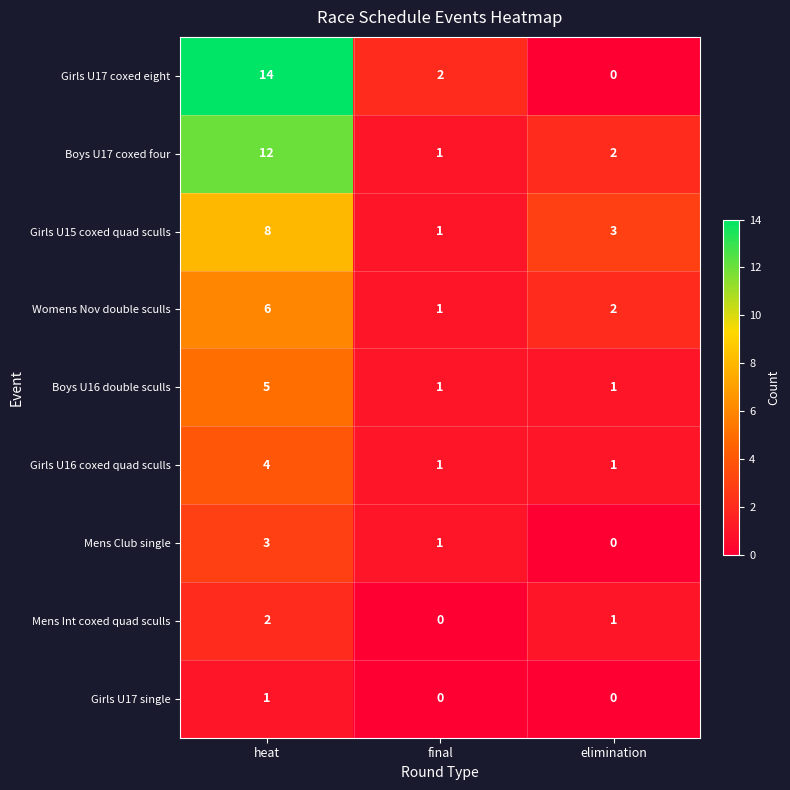

The value of Girls U17 single at heat is 0. True or false?

False